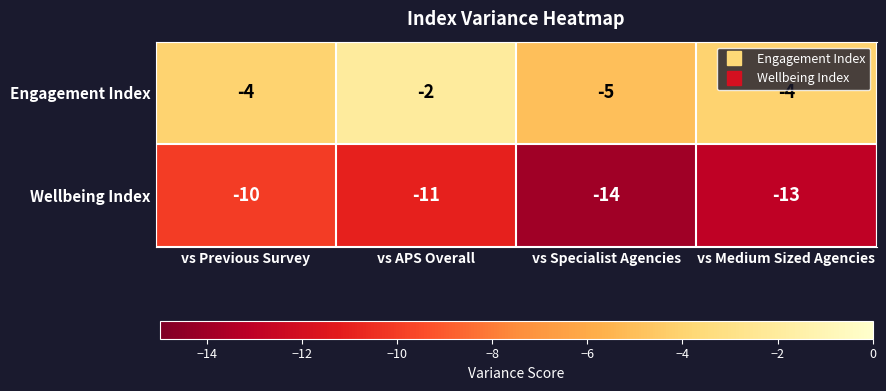

What is the total value across all series at vs Medium Sized Agencies?

-17